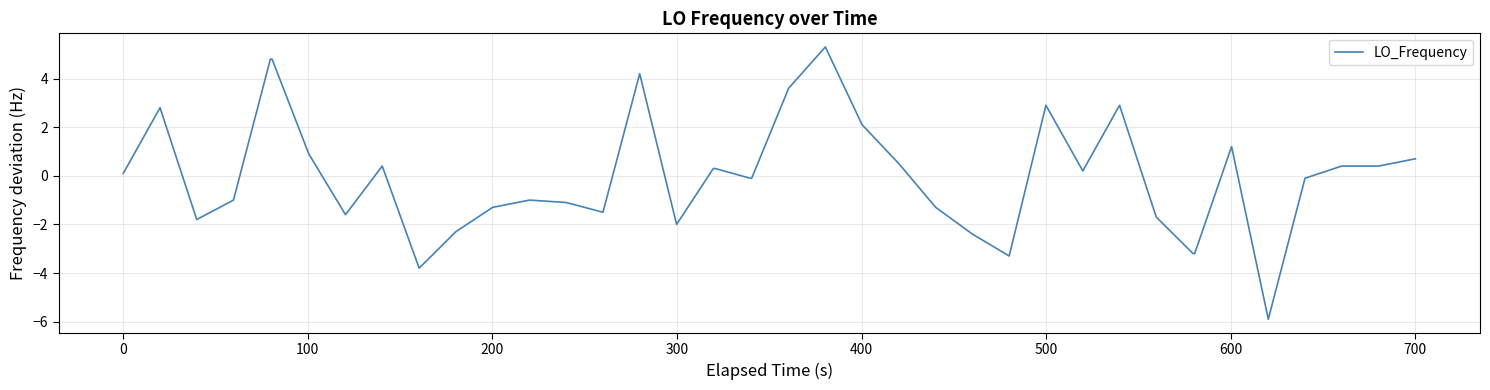

What is the maximum value shown in the chart?

5.3